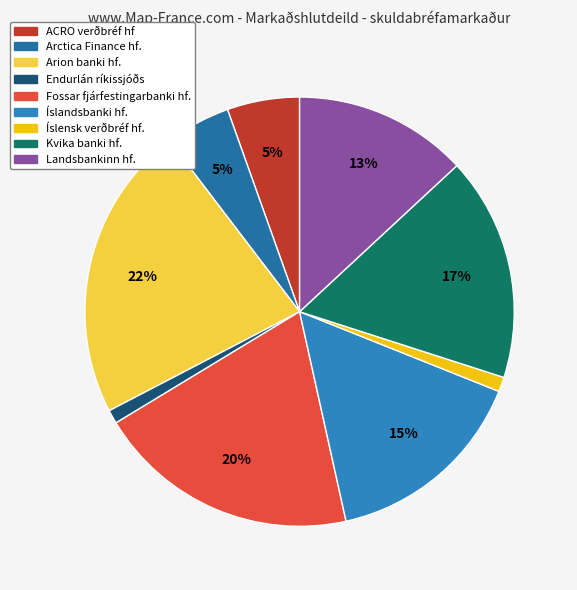

To the nearest percent, what is the average slice percentage?

11%